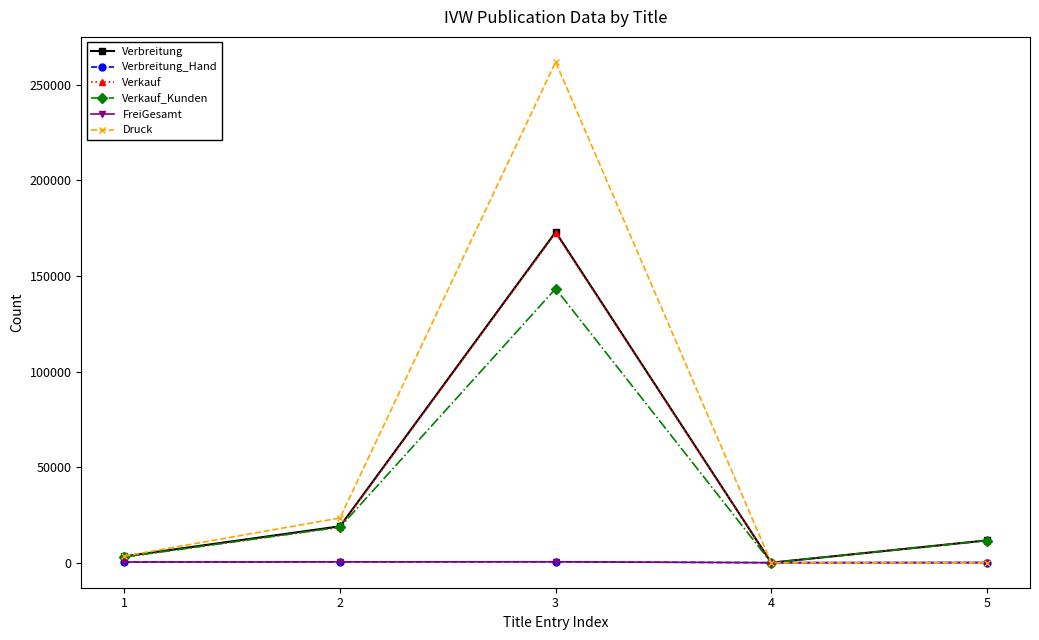

Between 1 and 4, which series saw the biggest shift?

Druck